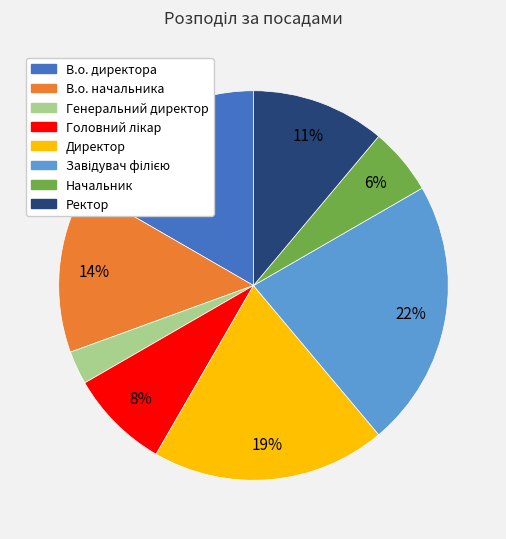

To the nearest percent, what is the average slice percentage?

12%